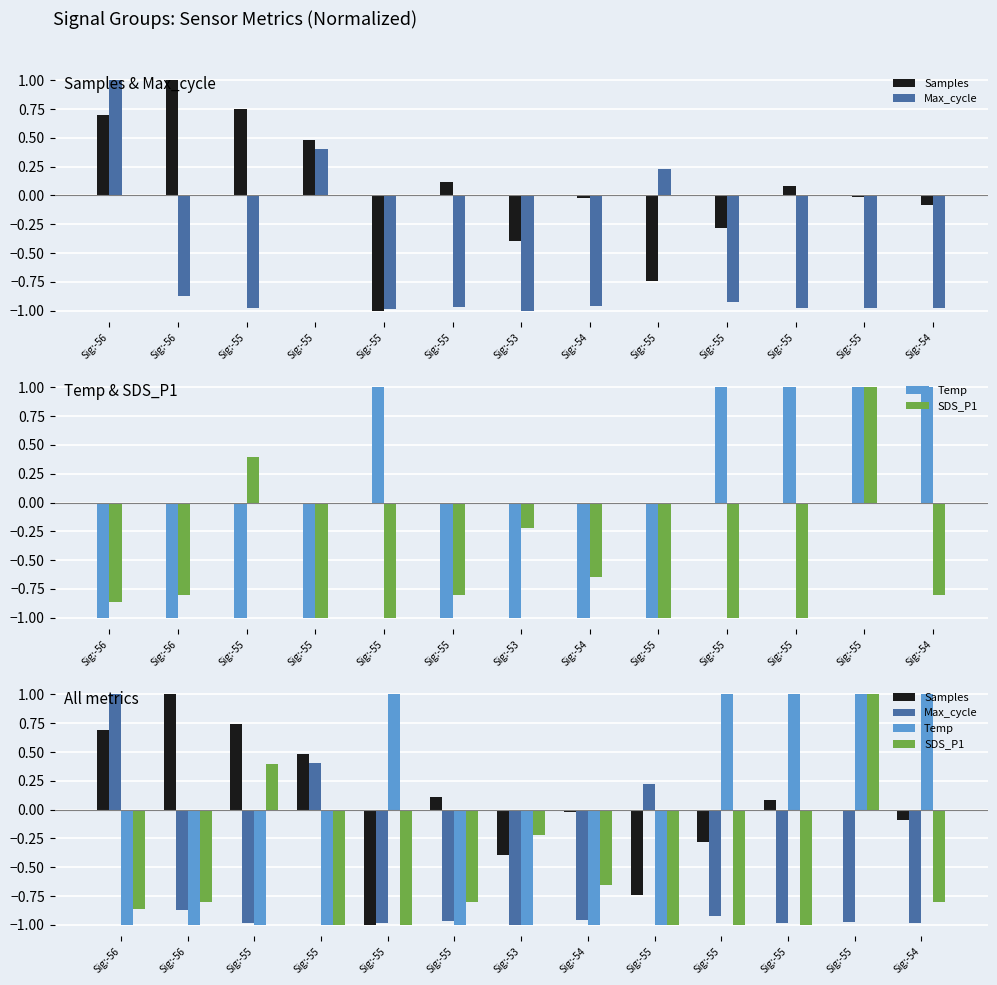

What are all the series names shown in the legend?

Samples, Max_cycle, Temp, SDS_P1